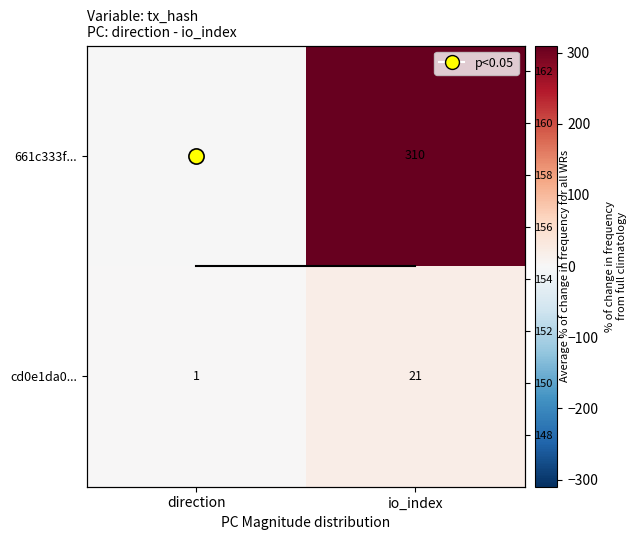

The value of 661c333f... at direction is -1. True or false?

False